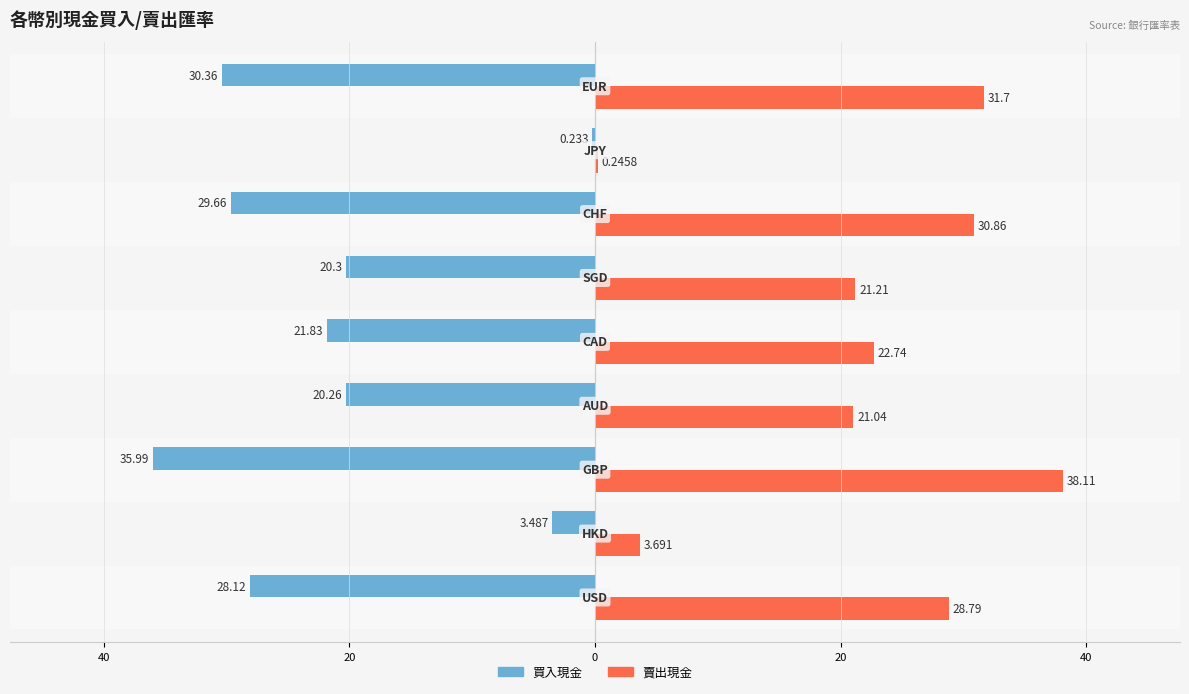

What are all the series names shown in the legend?

買入現金, 賣出現金